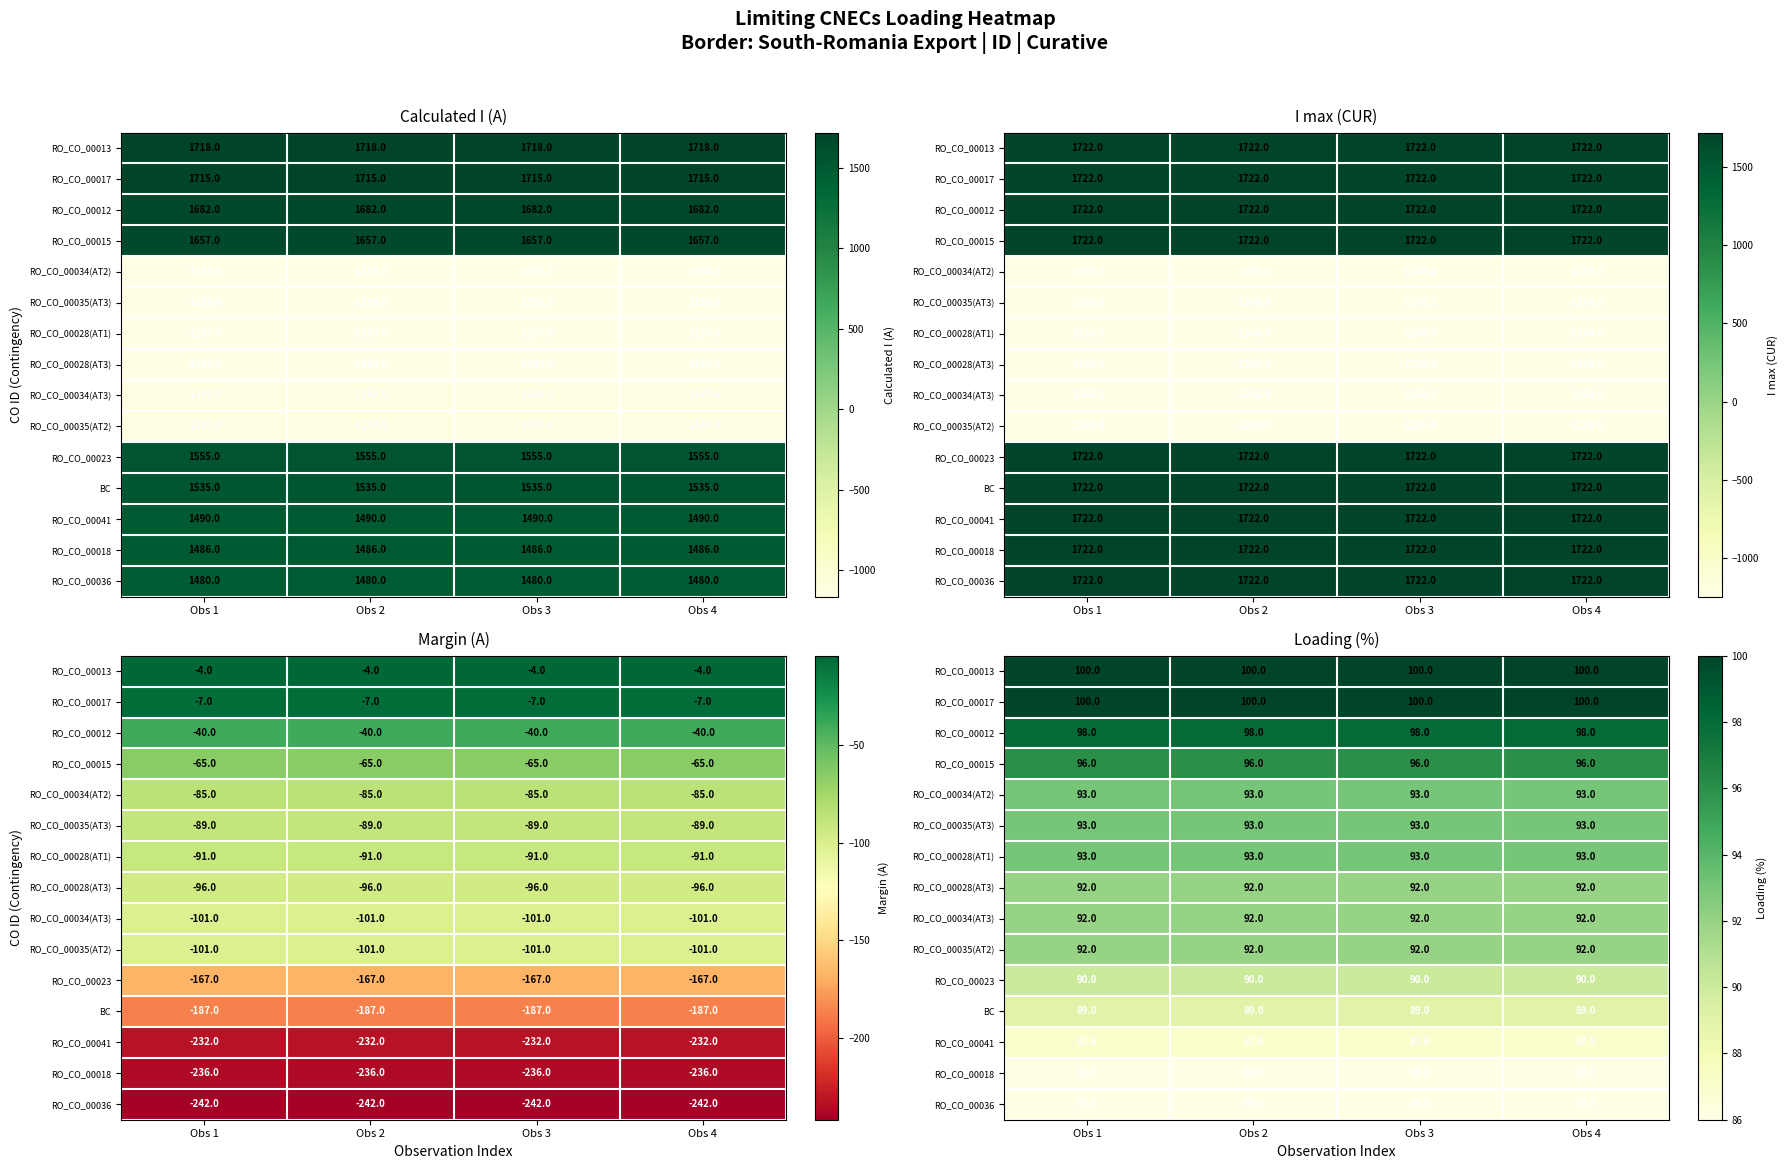

What is the average value of the RO_CO_00035(AT2) series?

92